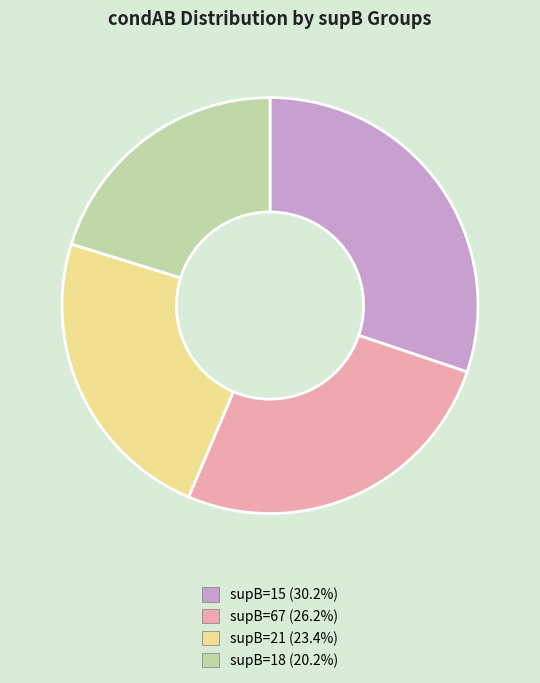

Is there a majority slice in this chart?

No